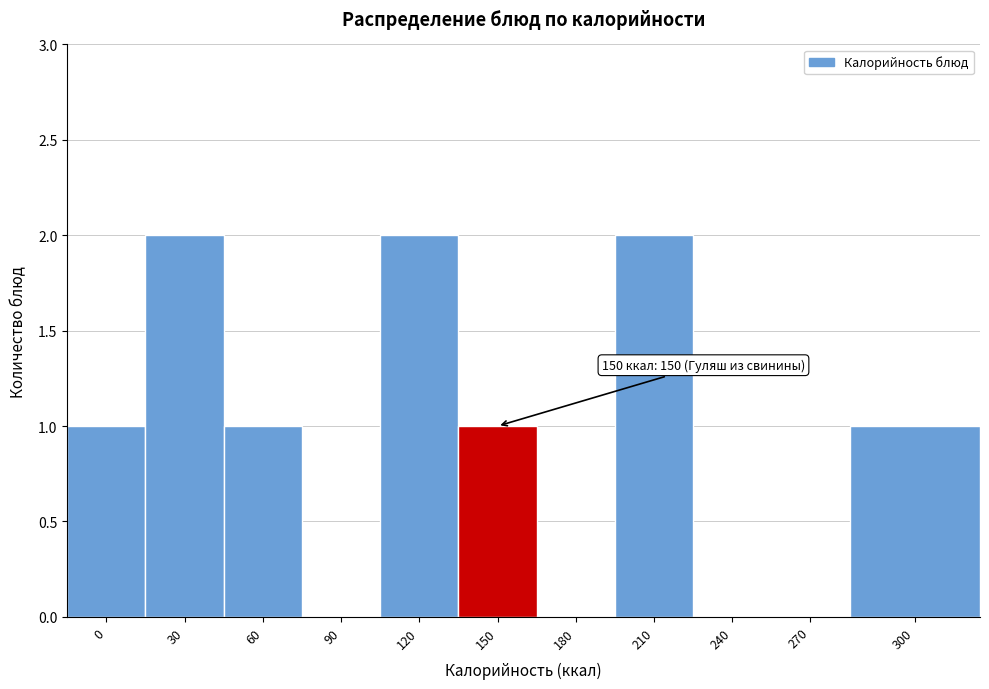

Reading left to right, what are all the values shown in this chart?

0=1	30=2	60=1	90=0	120=2	150=1	180=0	210=2	240=0	270=0	300=1